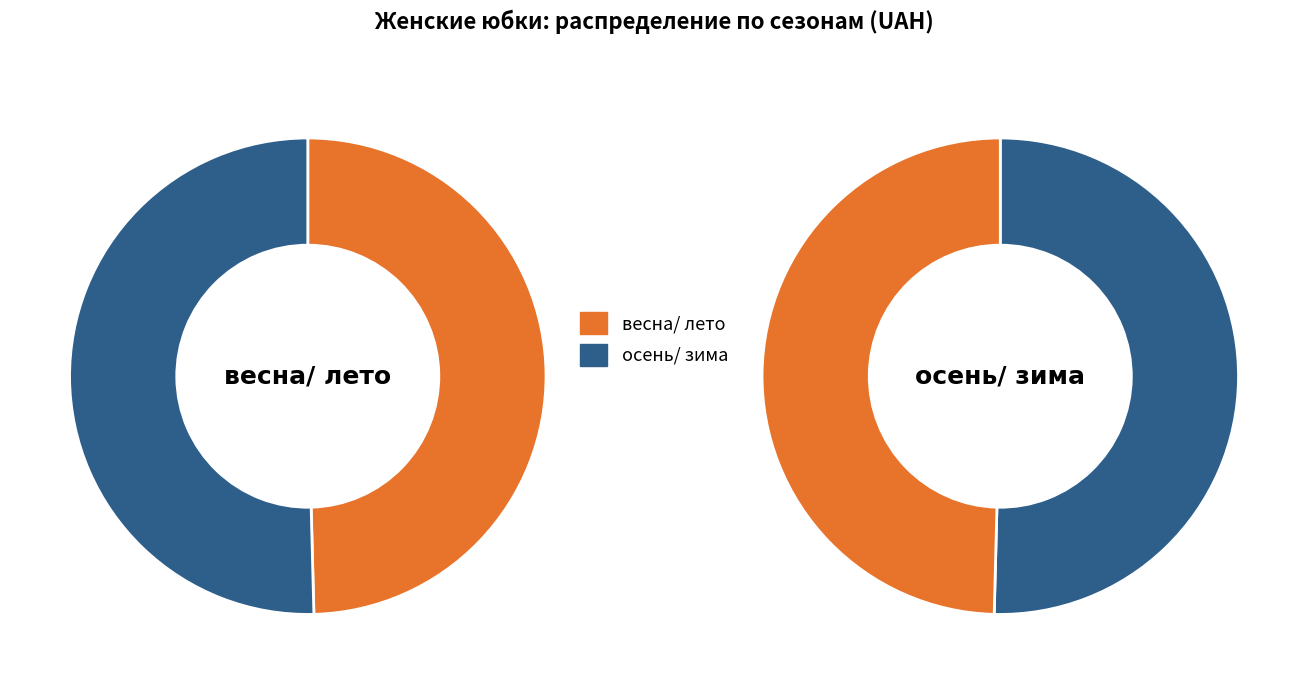

What is the smallest slice in the pie chart?

весна/ лето